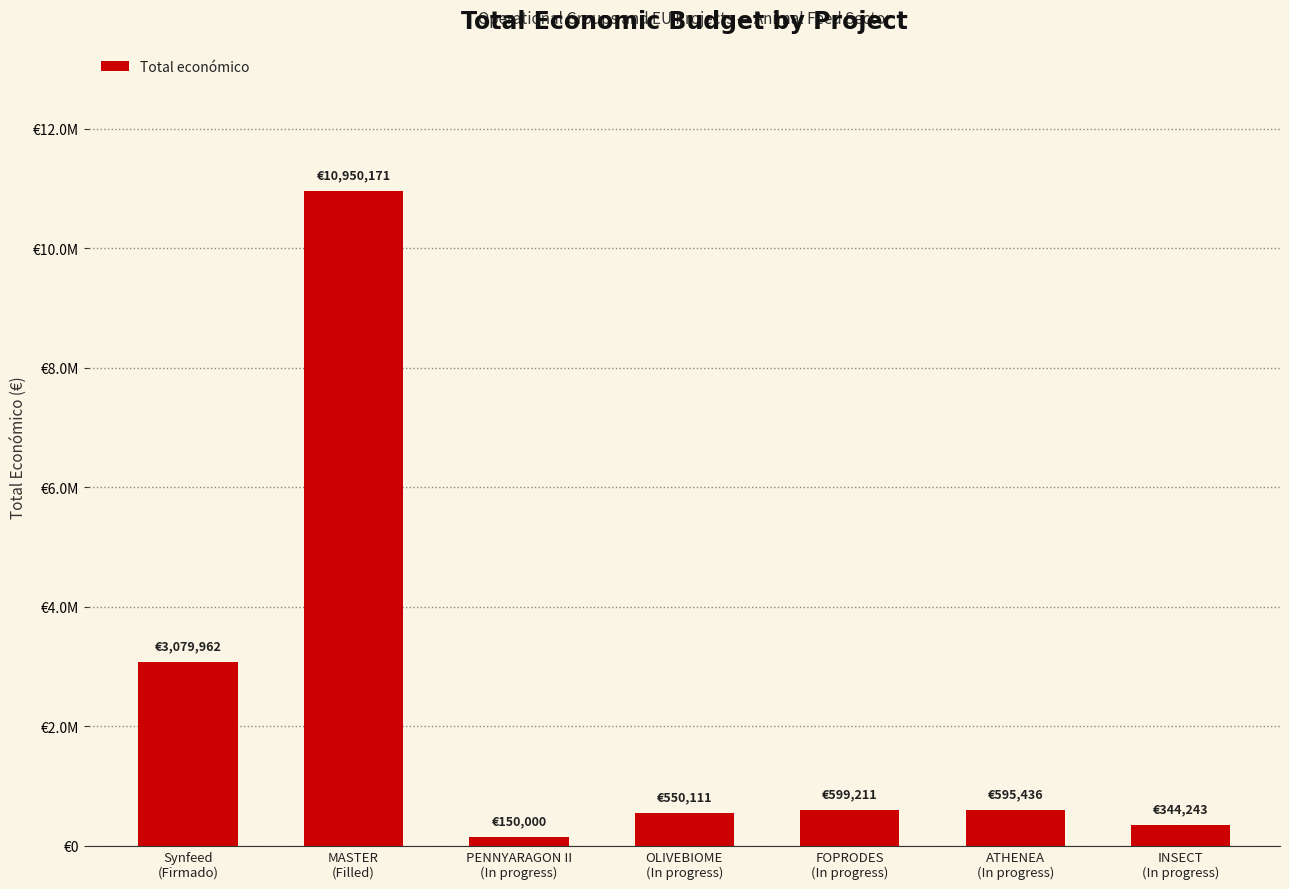

At which label does the data first exceed 595436?

Synfeed
(Firmado)